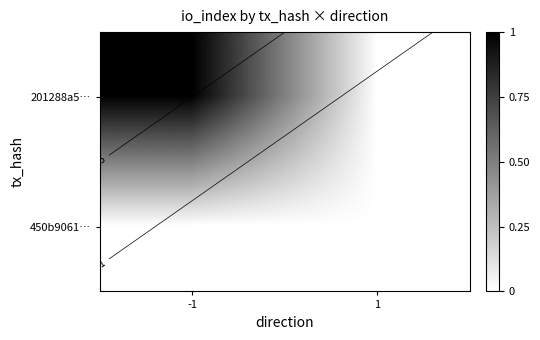

List the series in order of their peak value, lowest first.

450b9061…, 201288a5…